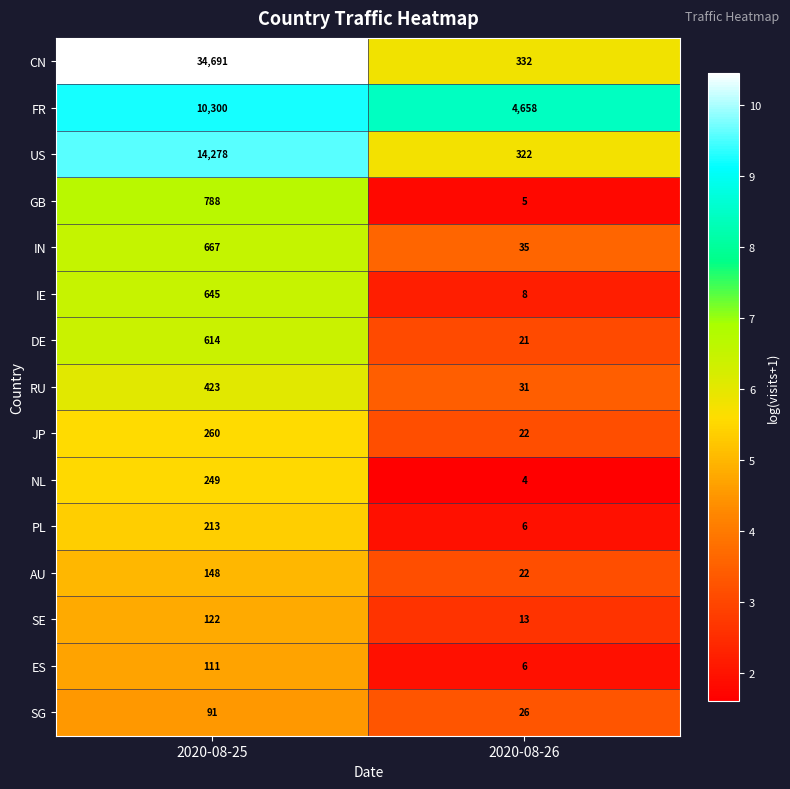

Reading right to left, transcribe all the data shown in this chart.

CN: 2020-08-26=332	2020-08-25=34691
FR: 2020-08-26=4658	2020-08-25=10300
US: 2020-08-26=322	2020-08-25=14278
GB: 2020-08-26=5	2020-08-25=788
IN: 2020-08-26=35	2020-08-25=667
IE: 2020-08-26=8	2020-08-25=645
DE: 2020-08-26=21	2020-08-25=614
RU: 2020-08-26=31	2020-08-25=423
JP: 2020-08-26=22	2020-08-25=260
NL: 2020-08-26=4	2020-08-25=249
PL: 2020-08-26=6	2020-08-25=213
AU: 2020-08-26=22	2020-08-25=148
SE: 2020-08-26=13	2020-08-25=122
ES: 2020-08-26=6	2020-08-25=111
SG: 2020-08-26=26	2020-08-25=91